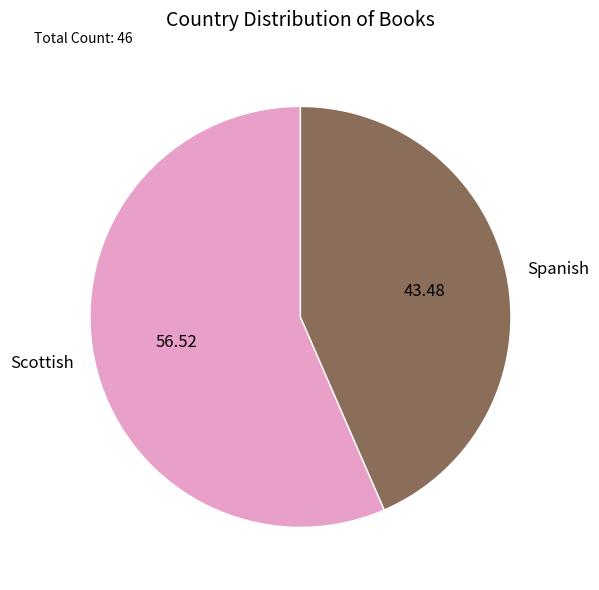

Which slice is the smallest?

Spanish